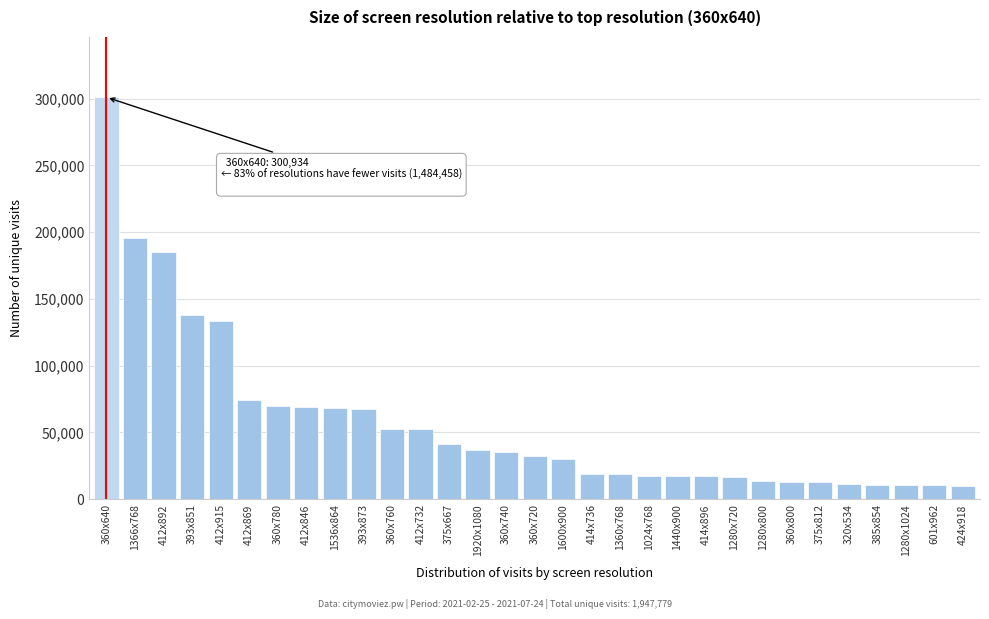

Approximately how many times larger is the value at 1360x768 compared to 1280x1024?

1.7